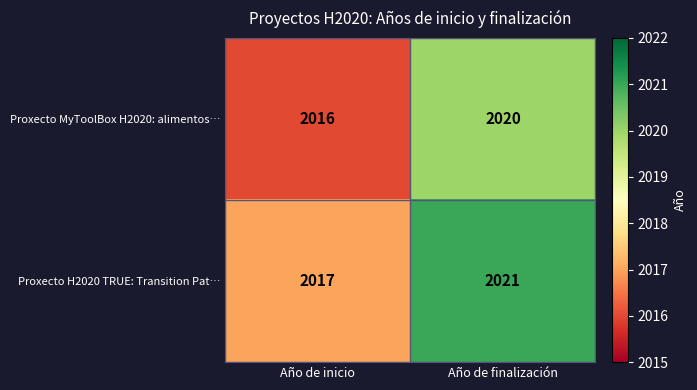

How many series are shown in this chart?

2